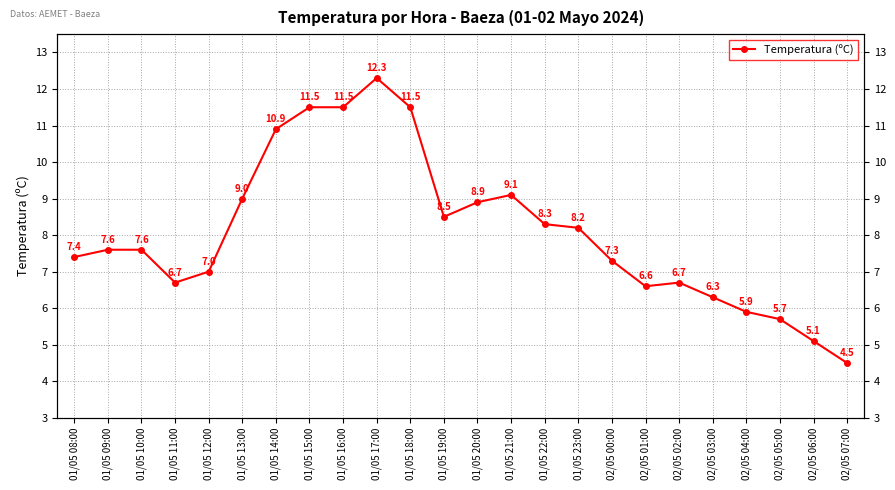

How many interior local peaks (higher than both neighbors) does the data have?

3